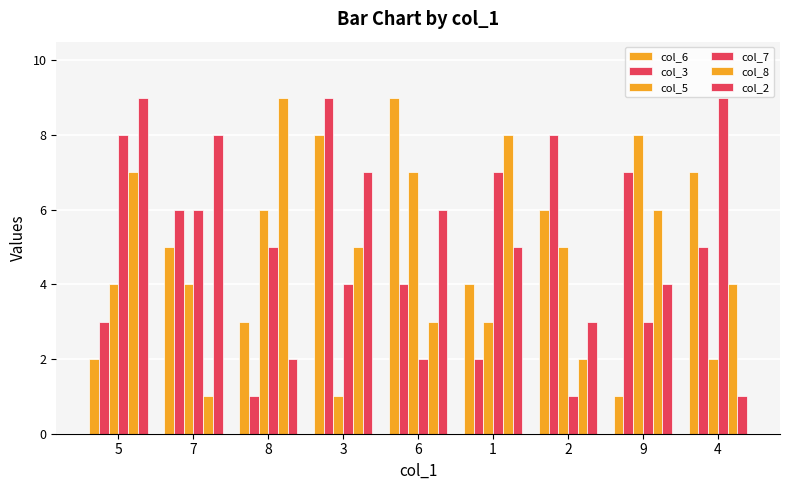

Does the chart contain stacked bars?

No